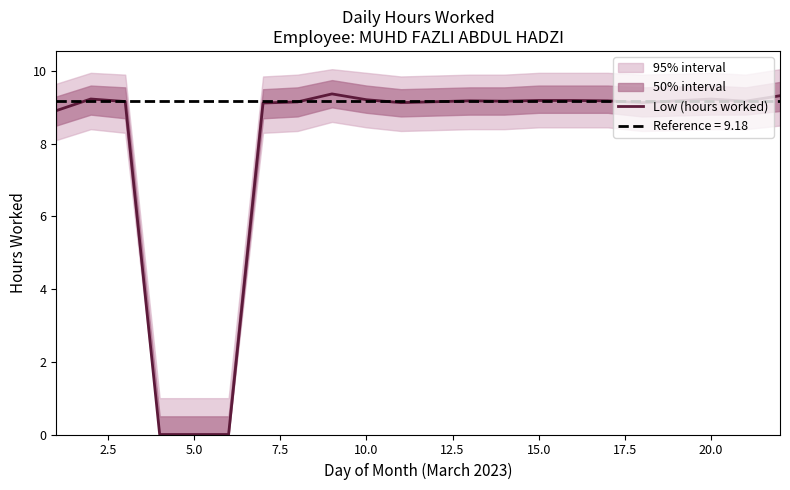

How many interior local peaks (higher than both neighbors) does the data have?

4